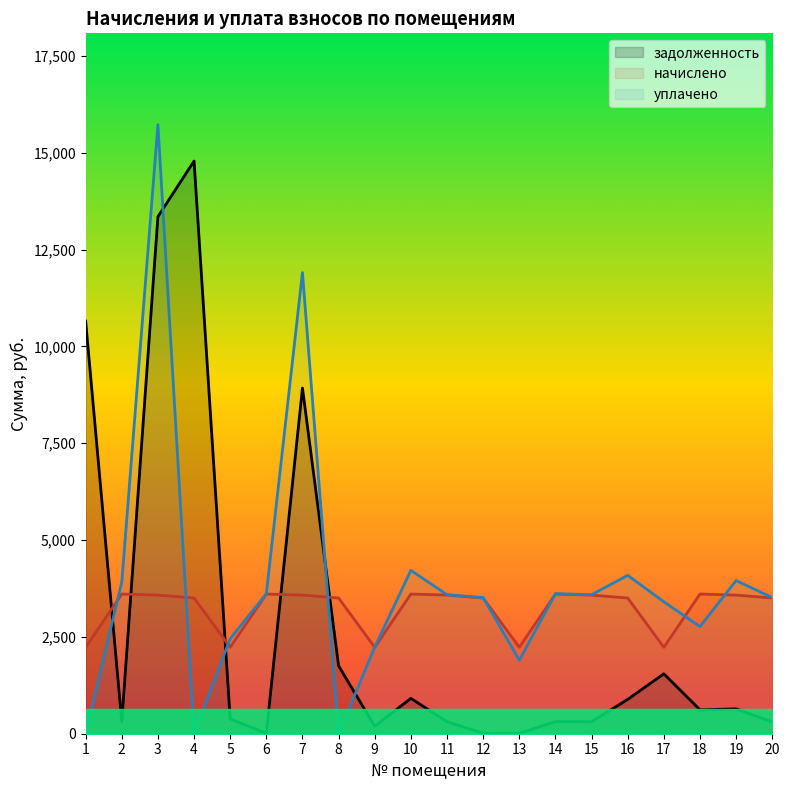

List the series in order of their peak value, highest first.

уплачено, задолженность, начислено